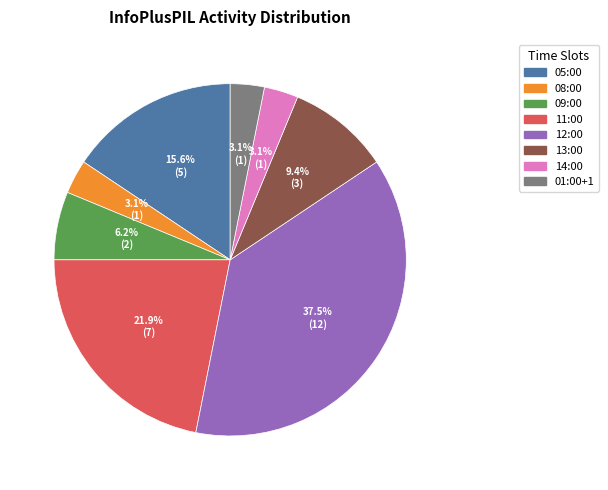

To the nearest percent, what is the combined percentage of 12:00 and 14:00?

41%